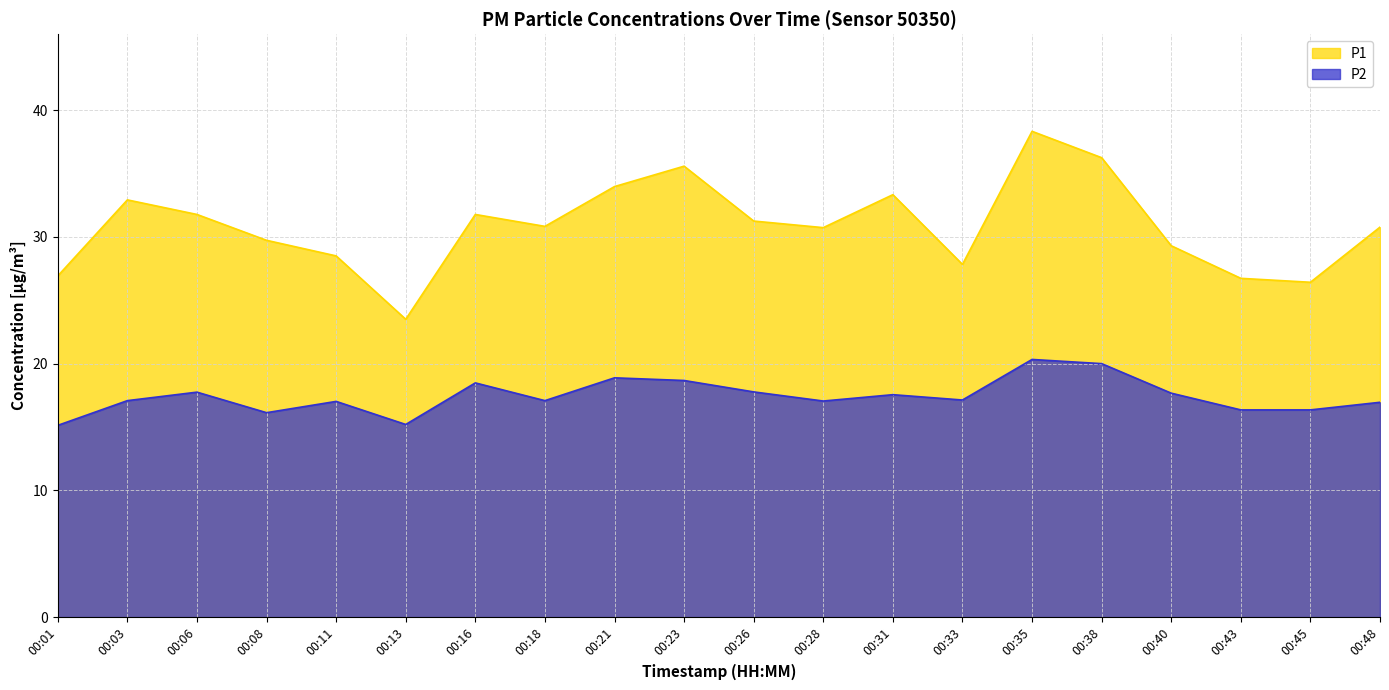

Which label corresponds to the largest value in the chart?

00:35